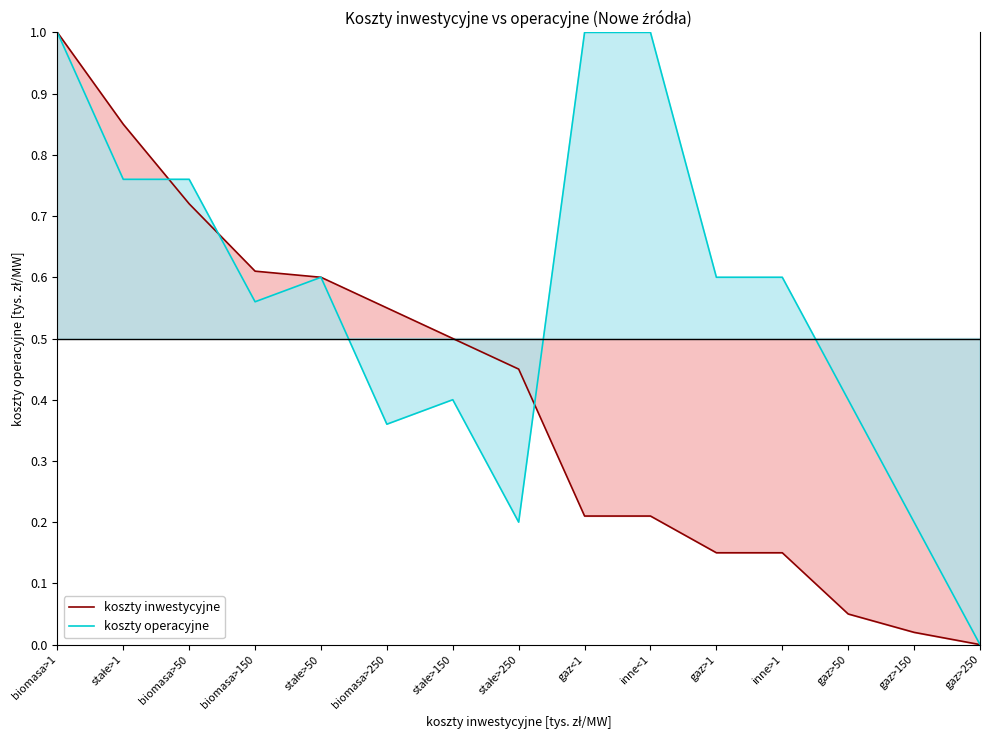

Between which two adjacent categories do koszty inwestycyjne and koszty operacyjne first intersect?

stałe>1 and biomasa>50